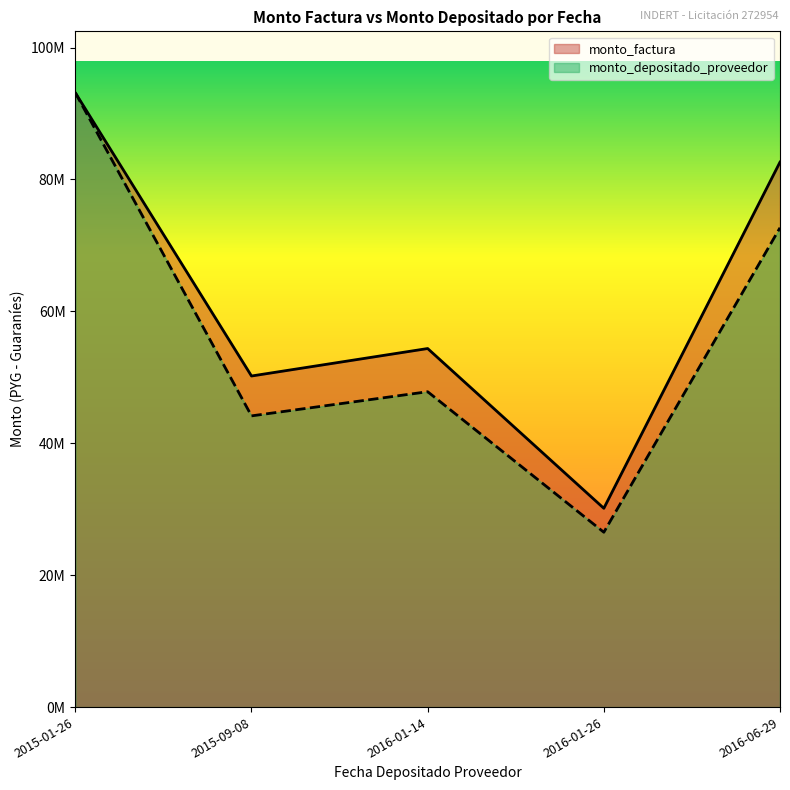

Which has a higher value, 2016-06-29 or 2015-09-08?

2016-06-29